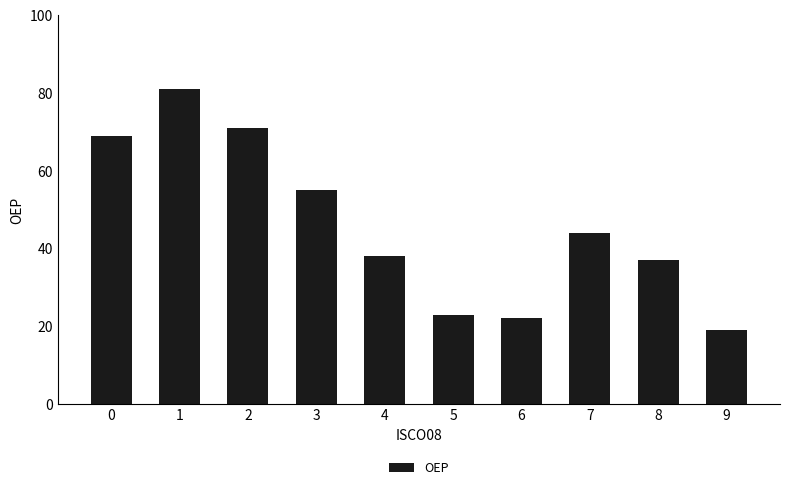

The value at 9 is 5. True or false?

False